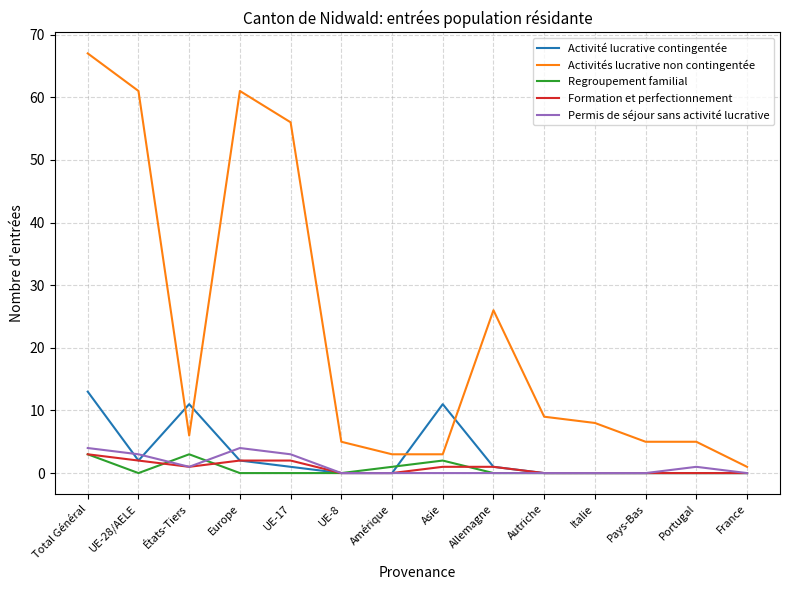

Is it true that Formation et perfectionnement equals 2 at UE-17?

True